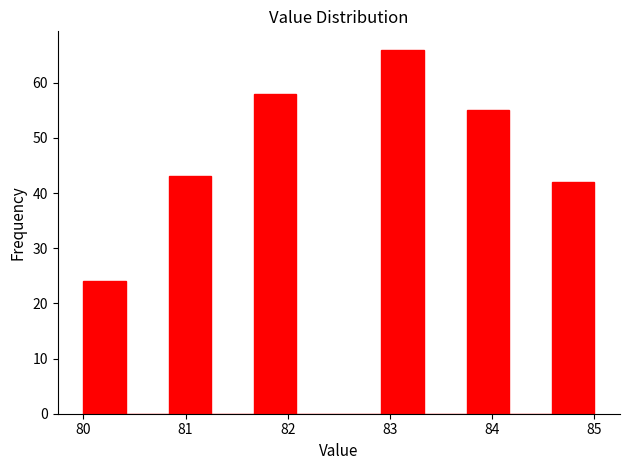

How tall is the bar that spans 80.0 to 80.4 on the x-axis? Neither the bar edges nor the heights are printed on the chart, so give them approximately, as read against the axes.

24